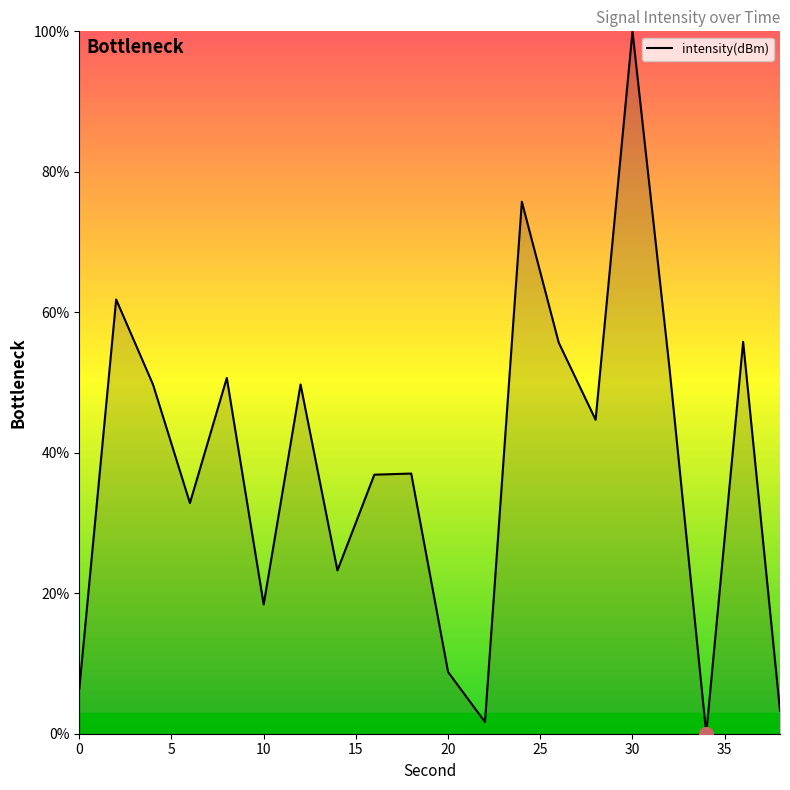

What is the difference between the maximum and minimum values?

100.0